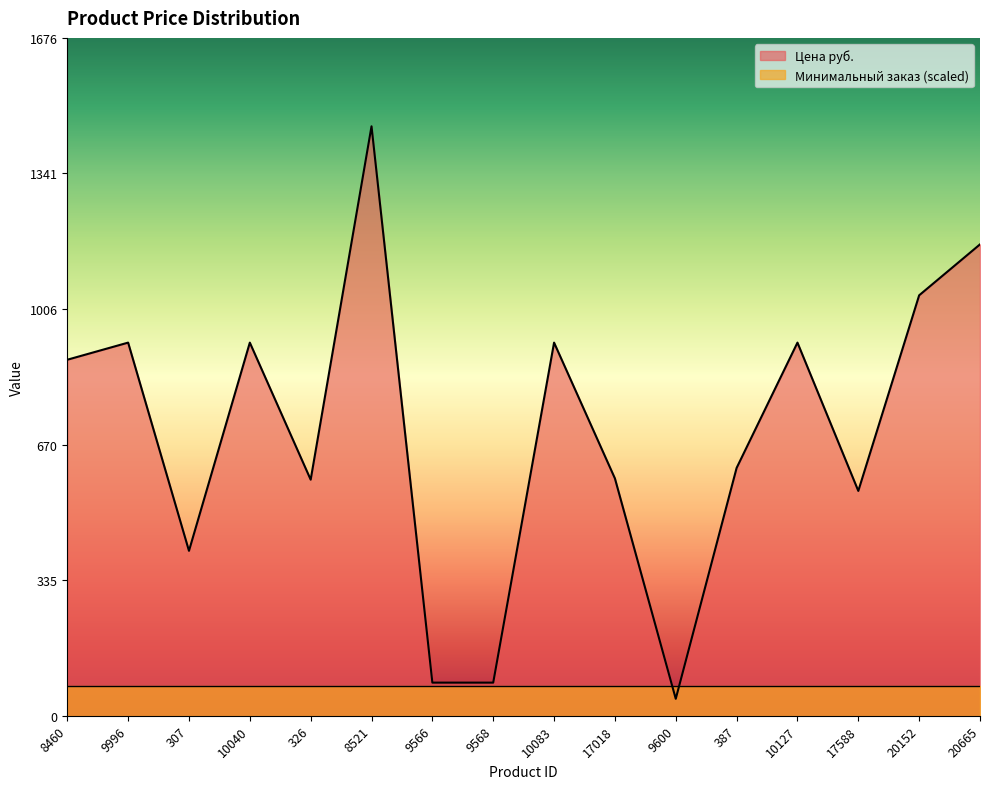

Which category has the lowest value across all series?

9600